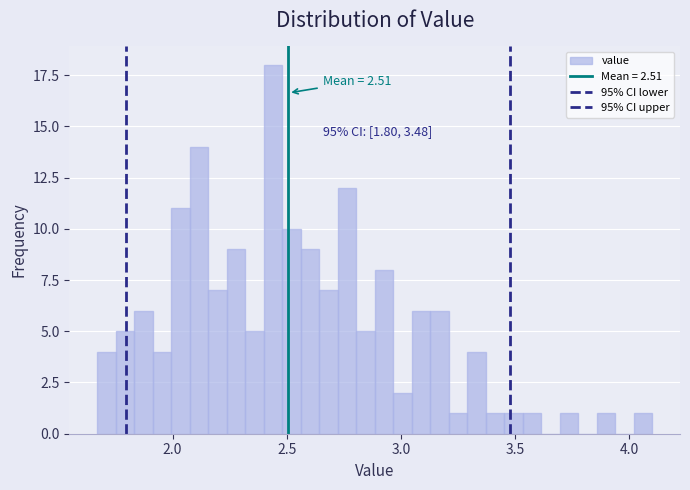

Read against the x-axis, roughly where is the centre of the tallest bar?

2.45